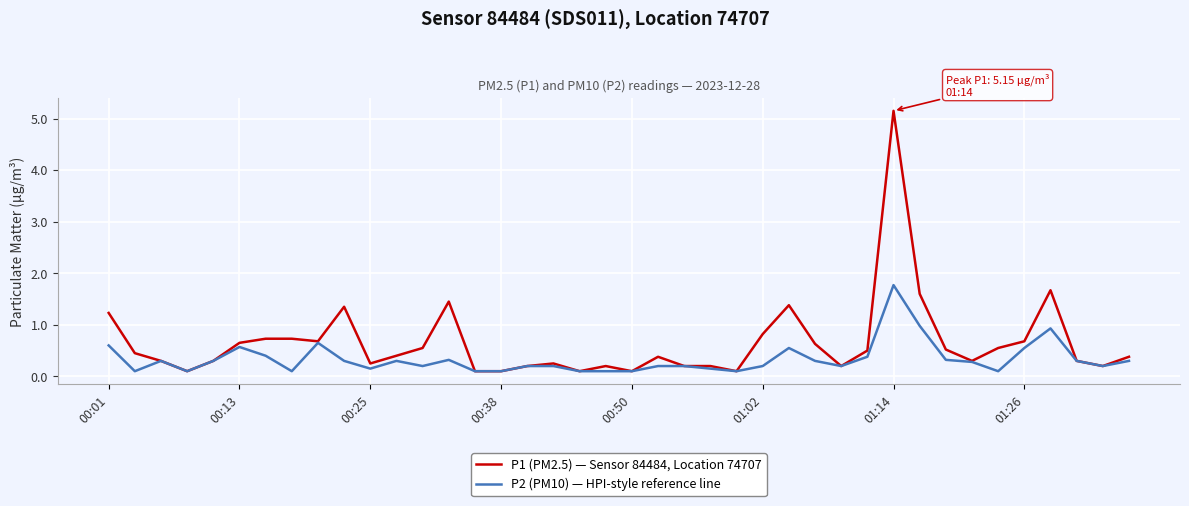

Which series has the widest spread of values?

P1 (PM2.5) — Sensor 84484, Location 74707